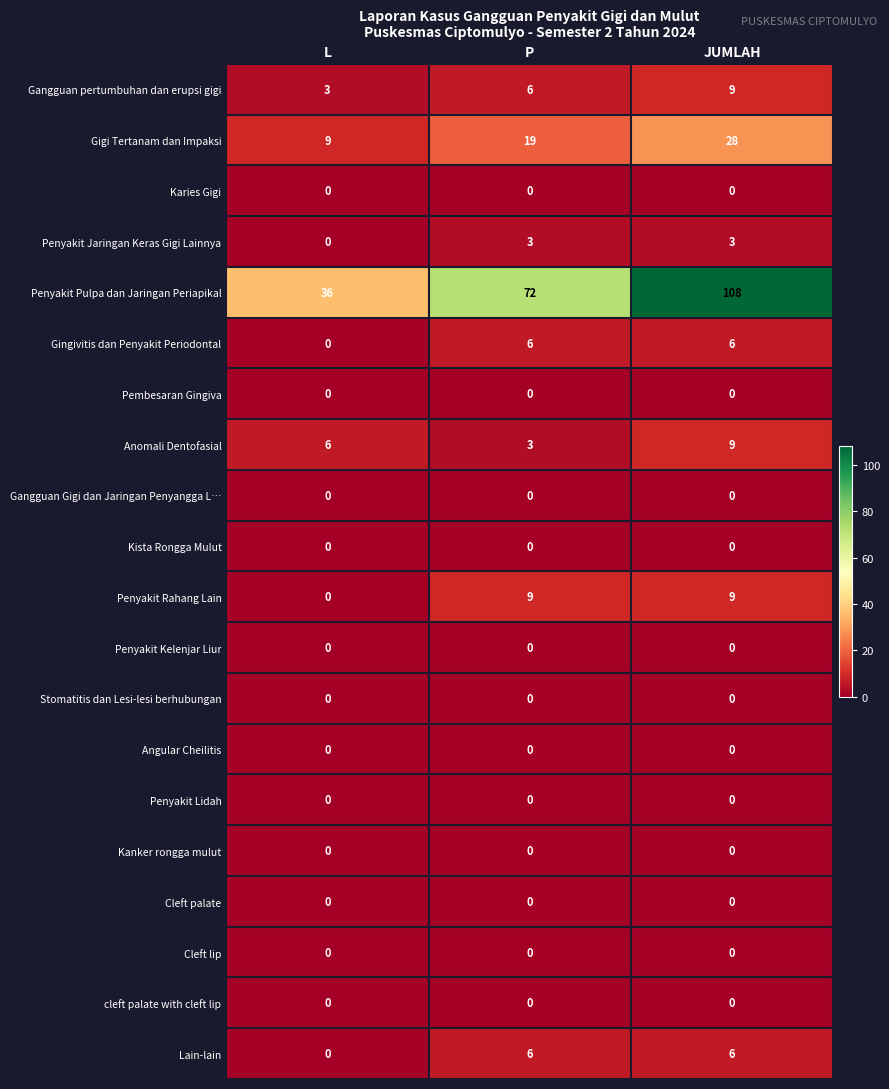

What is the total value across all series at L?

54